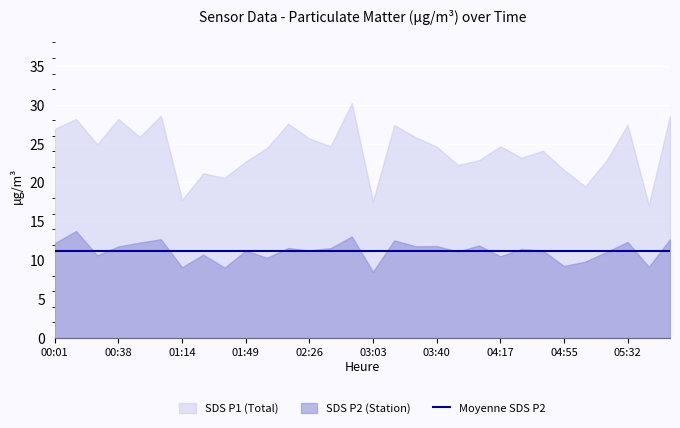

What is the difference between the second highest and minimum values in the SDS_P2 series?

4.5